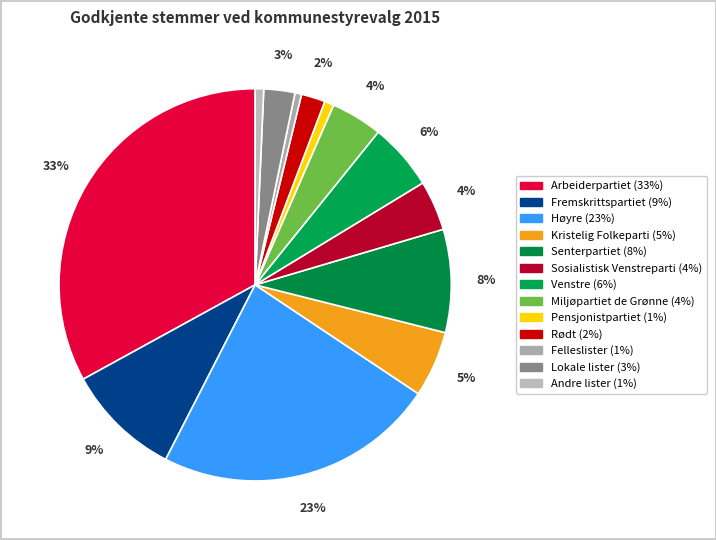

True or false: Senterpartiet accounts for 1% of the total.

False